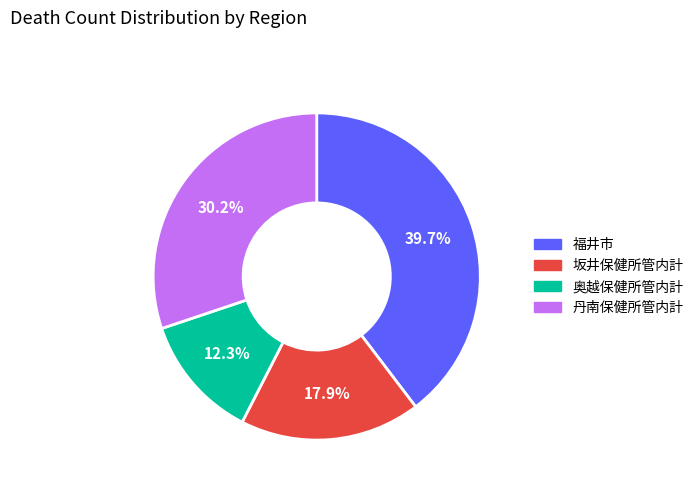

Count the number of slices in the pie.

4